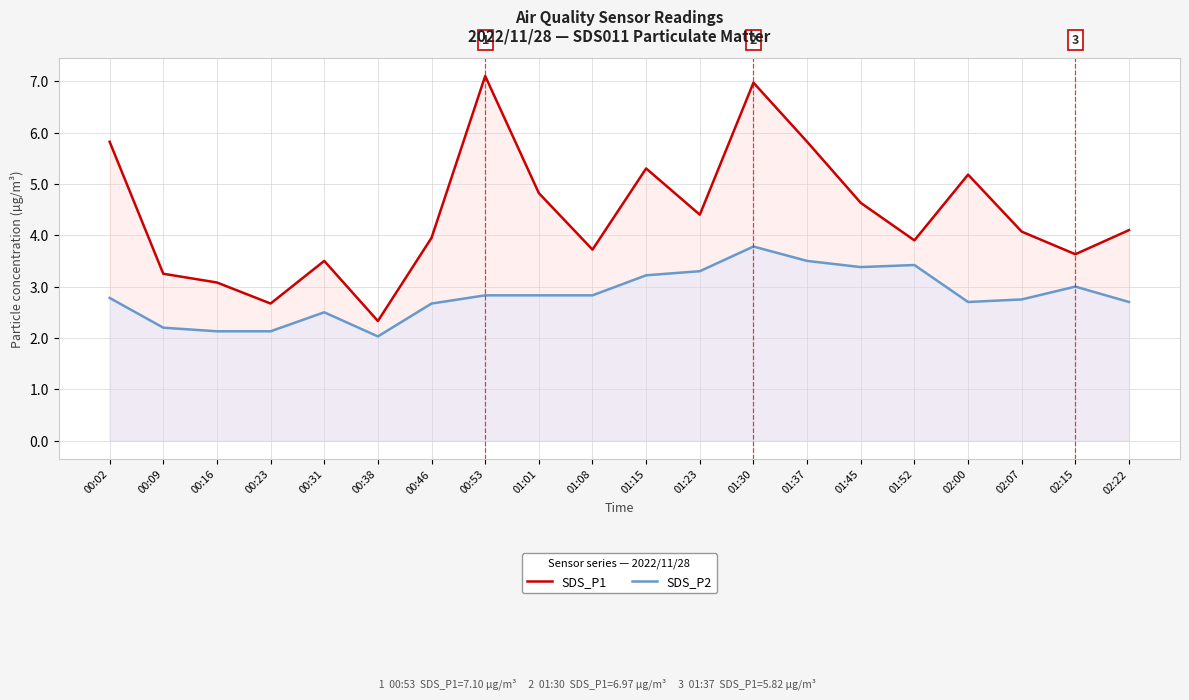

Is the value of SDS_P1 at 02:00 greater than the value of SDS_P2 at 00:53?

Yes